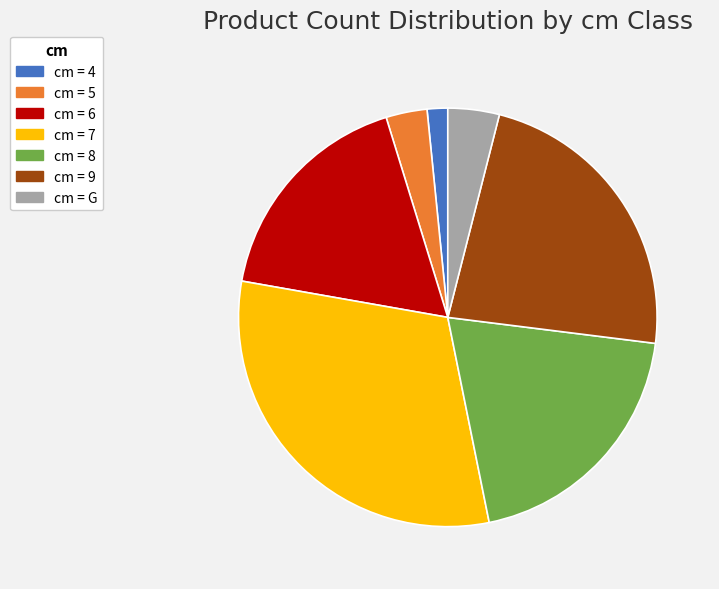

Between cm = 8 and cm = 5, which is larger?

cm = 8